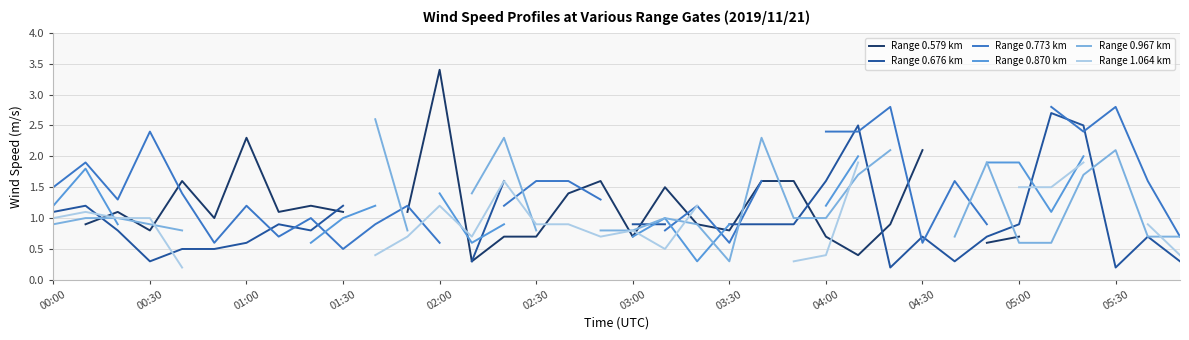

Where is Range 0.773 km nearest to the value 1?

04:00